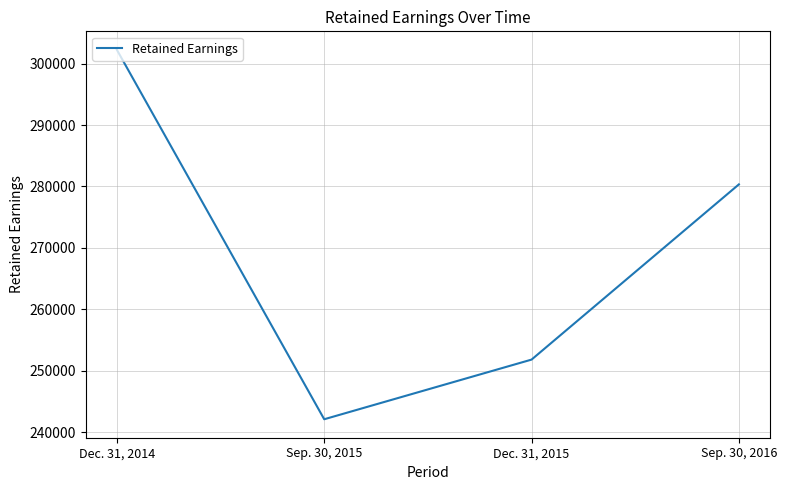

List the labels in order of value, largest first.

Dec. 31, 2014, Sep. 30, 2016, Dec. 31, 2015, Sep. 30, 2015